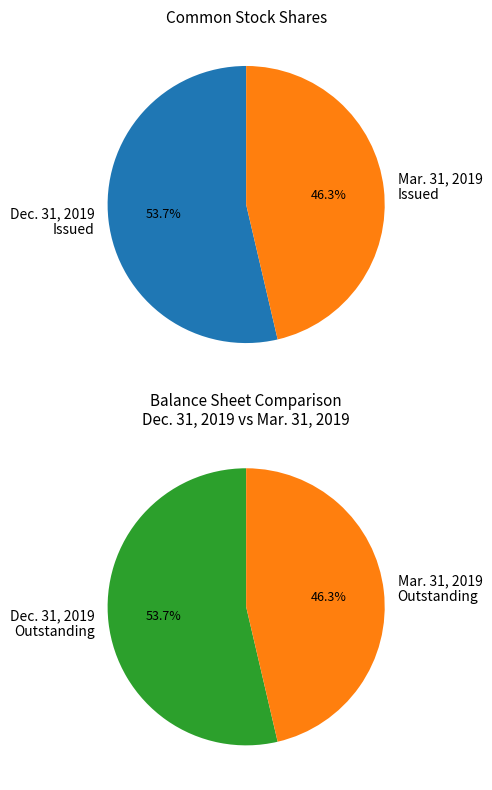

True or false: Common stock, issued (Dec. 31, 2019) accounts for 48% of the total.

False